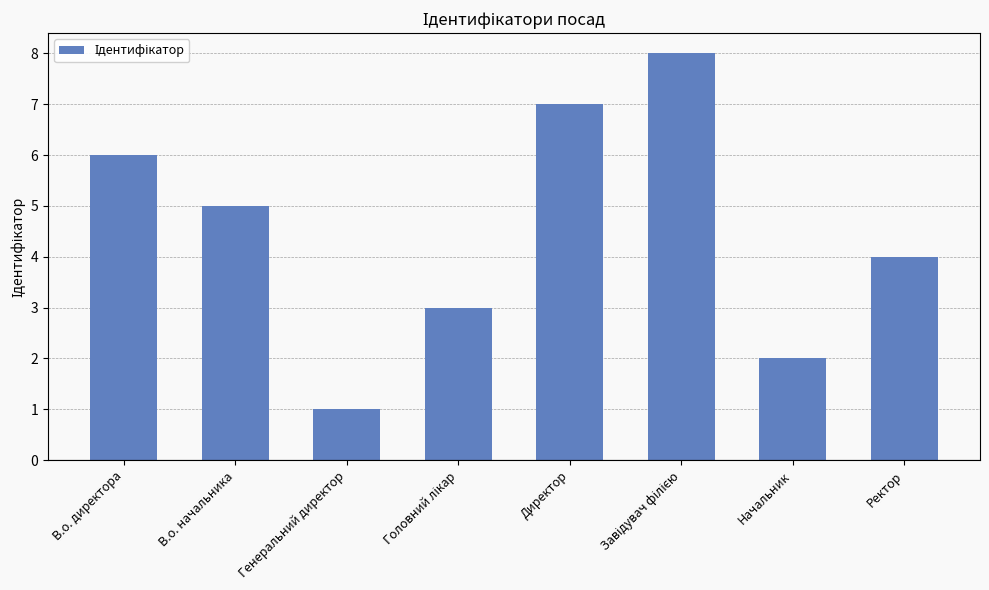

Which has a higher value, В.о. директора or Генеральний директор?

В.о. директора